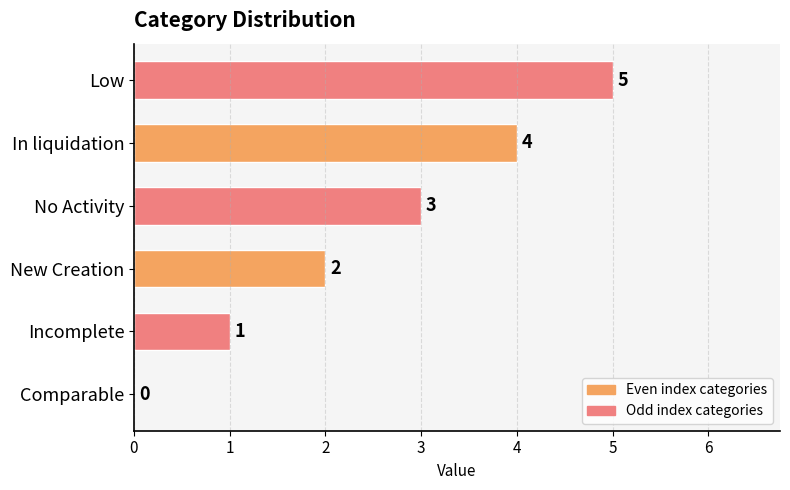

Read the value at Low.

5